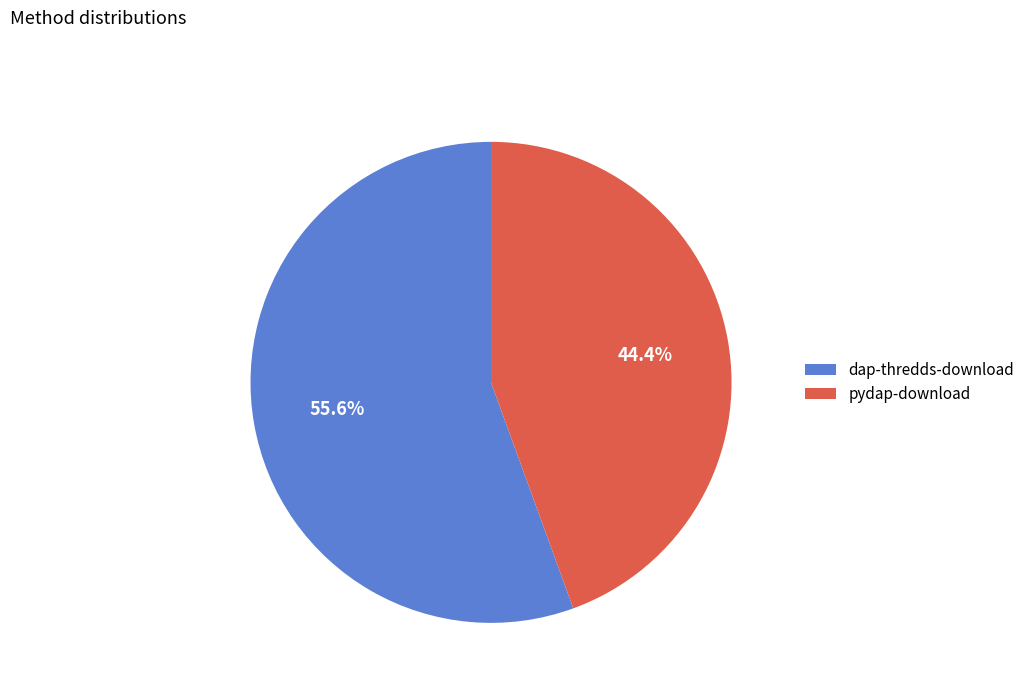

To the nearest percent, what is the average slice percentage?

50%